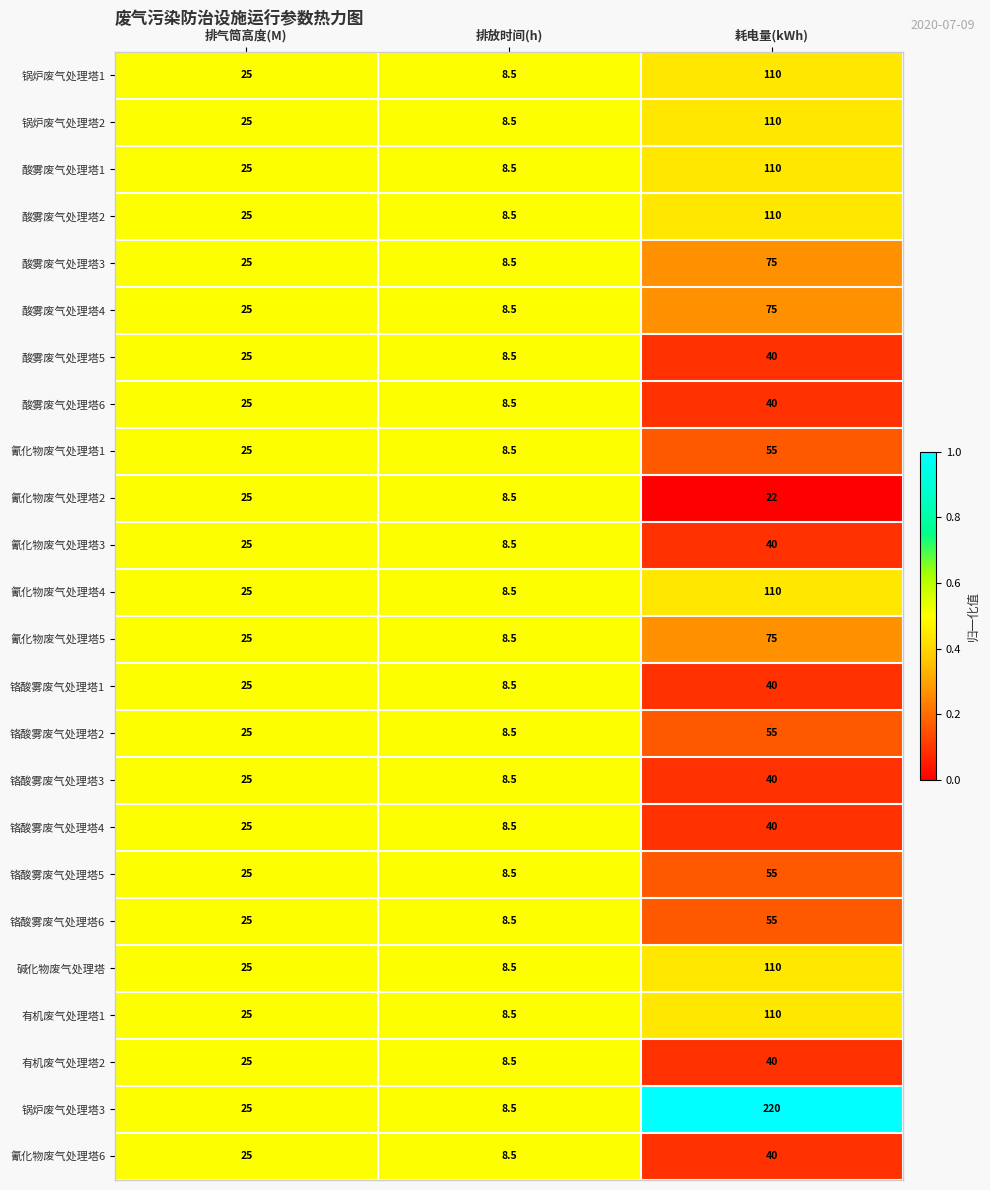

Which series has the largest total across all categories?

锅炉废气处理塔3